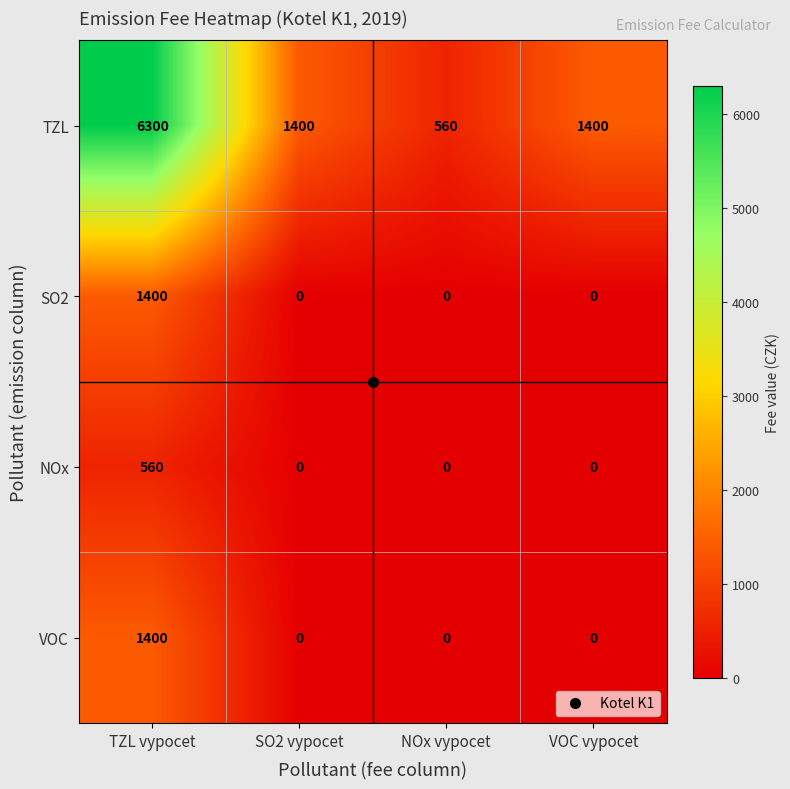

Is it true that TZL equals 560 at NOx vypocet?

True